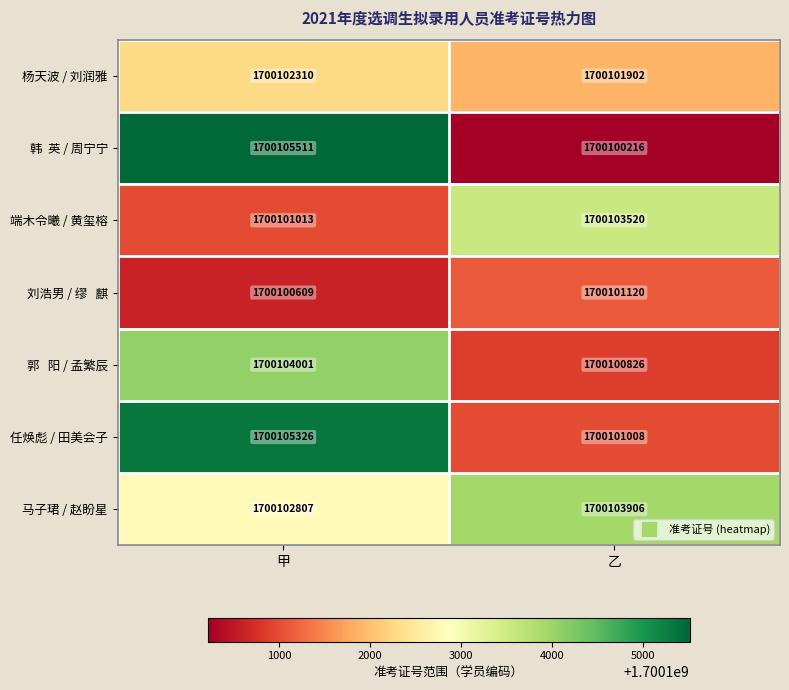

What is the difference between the 杨天波 / 刘润雅 values at 甲 and 乙?

408